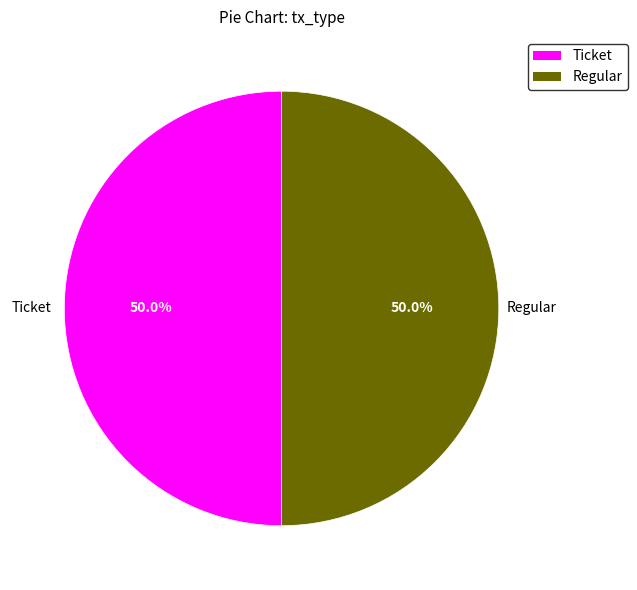

How many segments does this pie chart have?

2